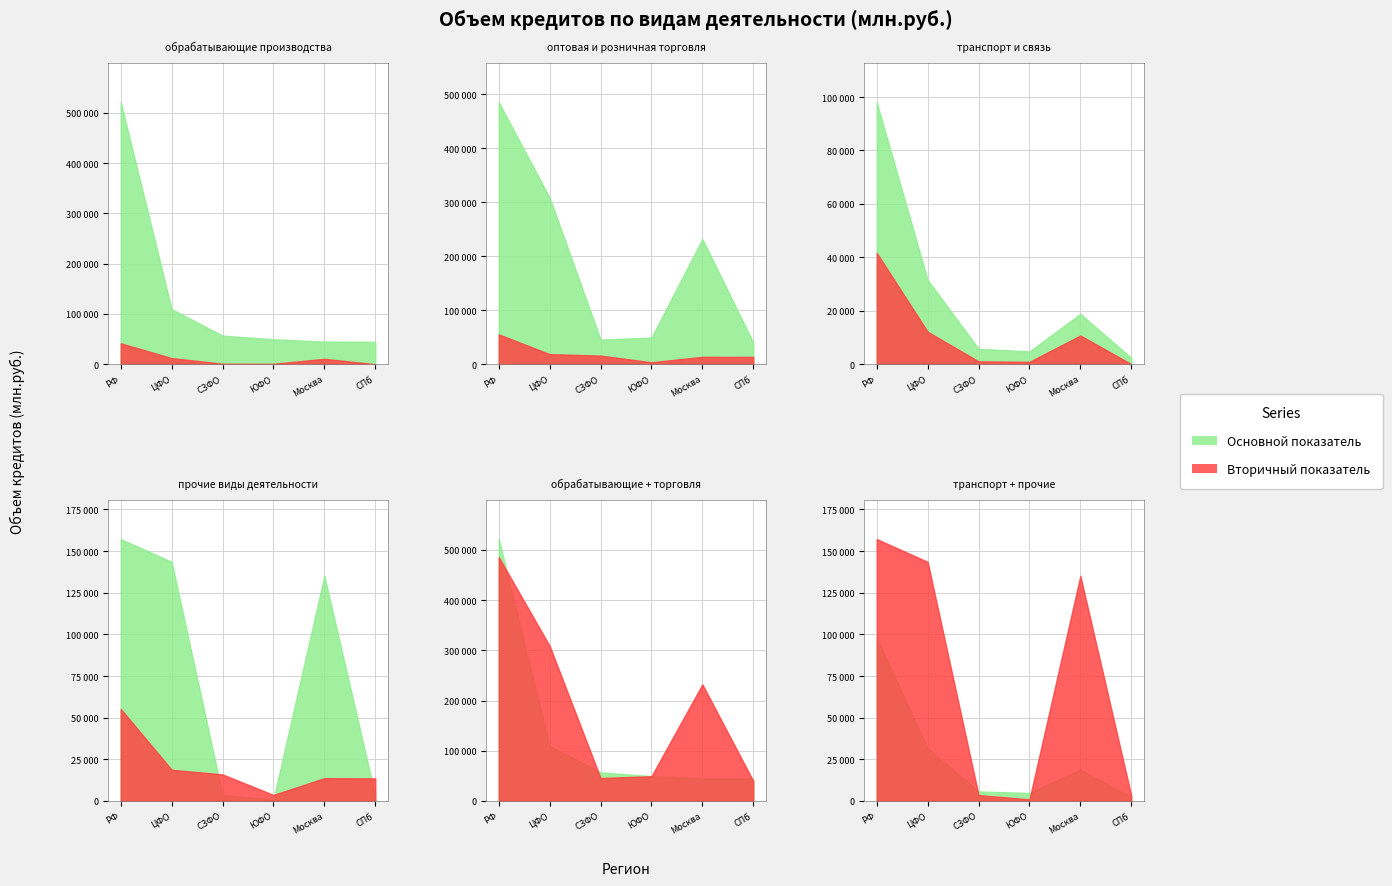

What is the greatest value displayed?

521267